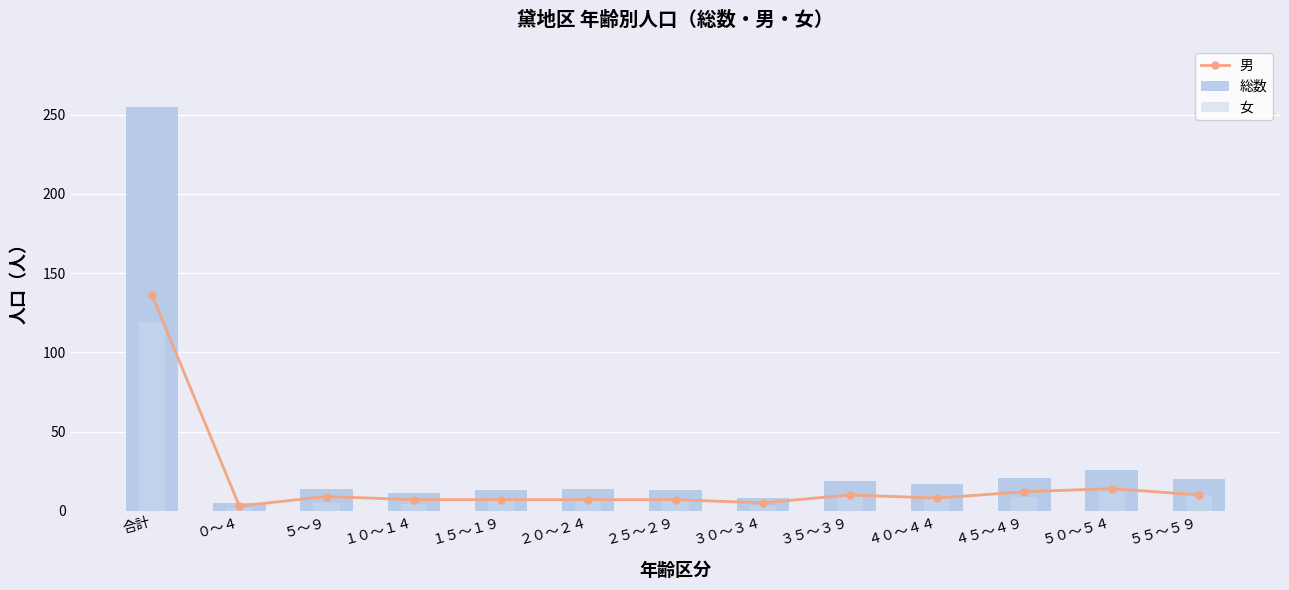

Where is 総数 nearest to the value 130?

５０～５４